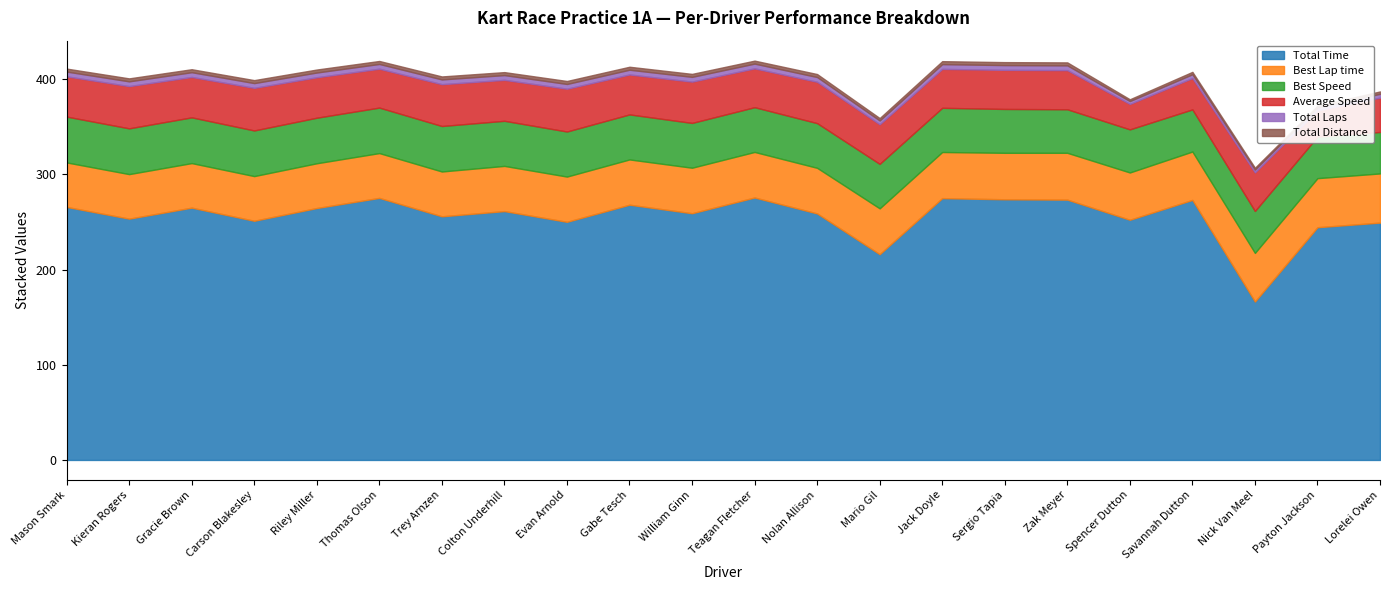

Reading left to right, what are all the values shown in this chart?

Total Time: 265.9	253.5	265.1	251.3	264.7	275.3	256.0	261.5	250.2	268.2	259.2	275.8	259.0	216.2	275.1	273.9	273.5	252.3	273.2	166.4	244.5	249.4
Best Lap time: 46.7	46.8	46.8	46.9	47.0	47.1	47.1	47.5	47.5	47.6	47.8	47.9	47.9	48.2	48.5	48.8	49.2	49.7	50.8	51.1	51.5	51.7
Best Speed: 48.2	48.1	48.1	47.9	47.9	47.8	47.8	47.4	47.3	47.3	47.1	47.0	47.0	46.7	46.4	46.1	45.7	45.3	44.3	44.0	43.6	43.6
Average Speed: 42.3	44.4	42.4	44.8	42.5	40.9	43.9	43.0	45.0	42.0	43.4	40.8	43.4	41.6	40.9	41.1	41.1	26.7	32.9	40.6	27.6	36.1
Total Laps: 5.0	5.0	5.0	5.0	5.0	5.0	5.0	5.0	5.0	5.0	5.0	5.0	5.0	4.0	5.0	5.0	5.0	3.0	4.0	3.0	3.0	4.0
Total Distance: 3.1	3.1	3.1	3.1	3.1	3.1	3.1	3.1	3.1	3.1	3.1	3.1	3.1	2.5	3.1	3.1	3.1	1.9	2.5	1.9	1.9	2.5